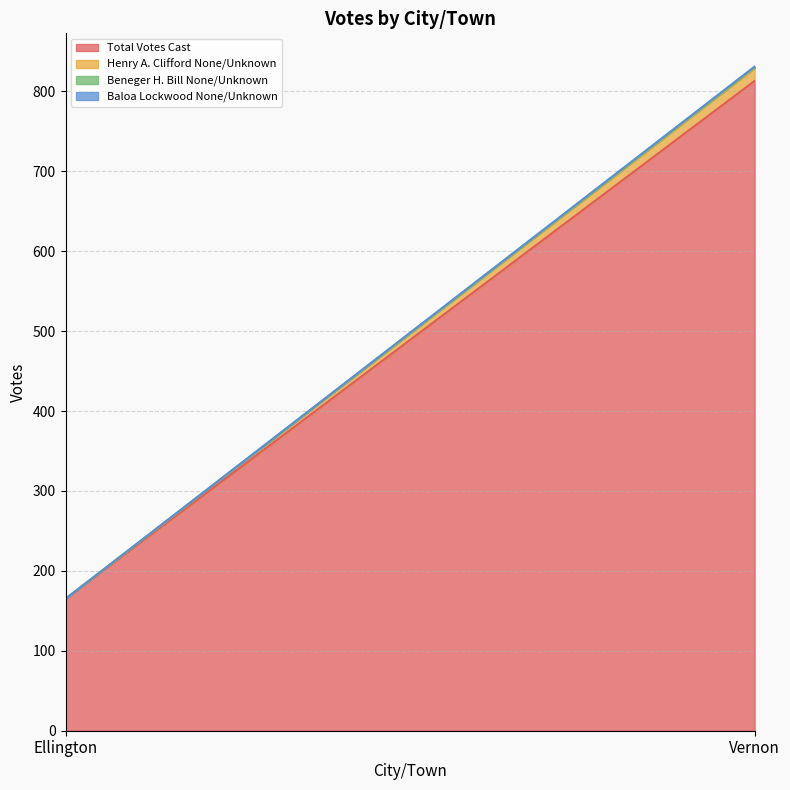

How many distinct data groups are displayed?

4